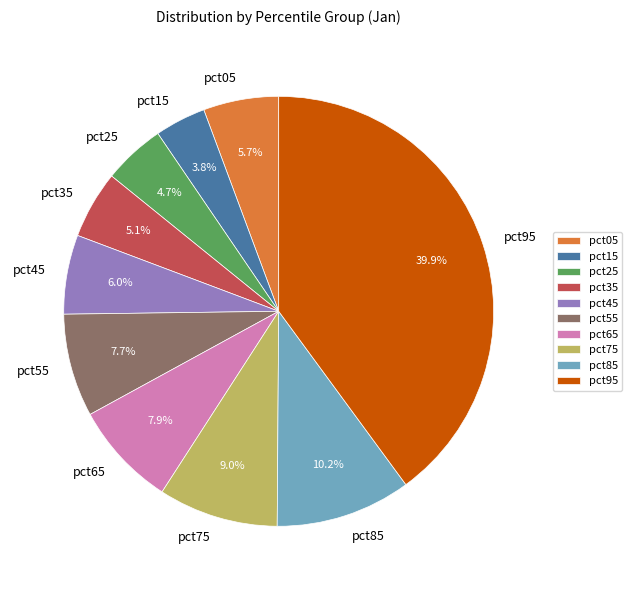

Combined, what portion of the pie is pct35 and pct15?

8.9%